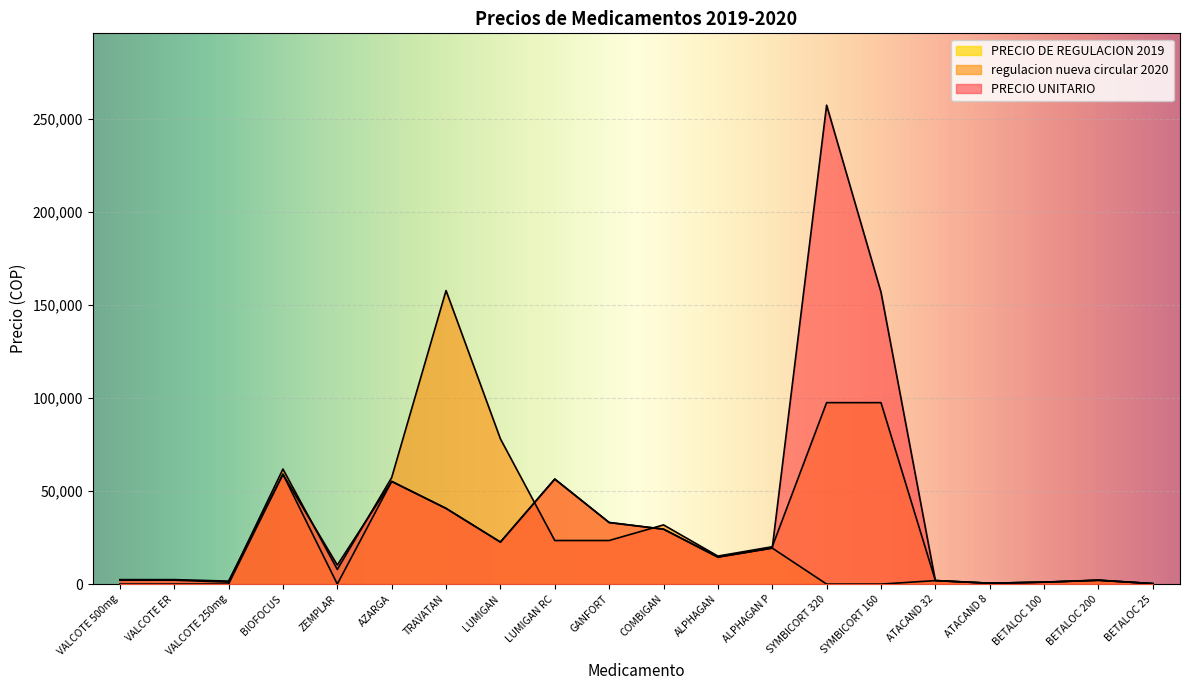

Reading left to right, transcribe all the data shown in this chart.

PRECIO UNITARIO: 2390.0	2390.0	1610.0	59058.0	10224.0	55190.0	40693.0	22580.0	56450.0	33100.0	29528.0	14510.0	19347.0	257455.8	156937.5	1866.0	467.0	1026.0	2052.0	256.0
regulacion nueva circular 2020: 2100.0	2100.0	1050.0	61839.0	7860.0	57259.0	157814.0	78082.0	23424.0	23424.0	31818.0	15053.0	20071.0	97536.0	97536.0	1936.0	484.0	1064.0	2128.0	266.0
PRECIO DE REGULACION 2019: 0.0	0.0	0.0	59058.0	0.0	55190.0	40693.0	22580.0	56450.0	33100.0	29528.0	14510.0	19347.0	0.0	0.0	1866.0	467.0	1026.0	2052.0	256.0